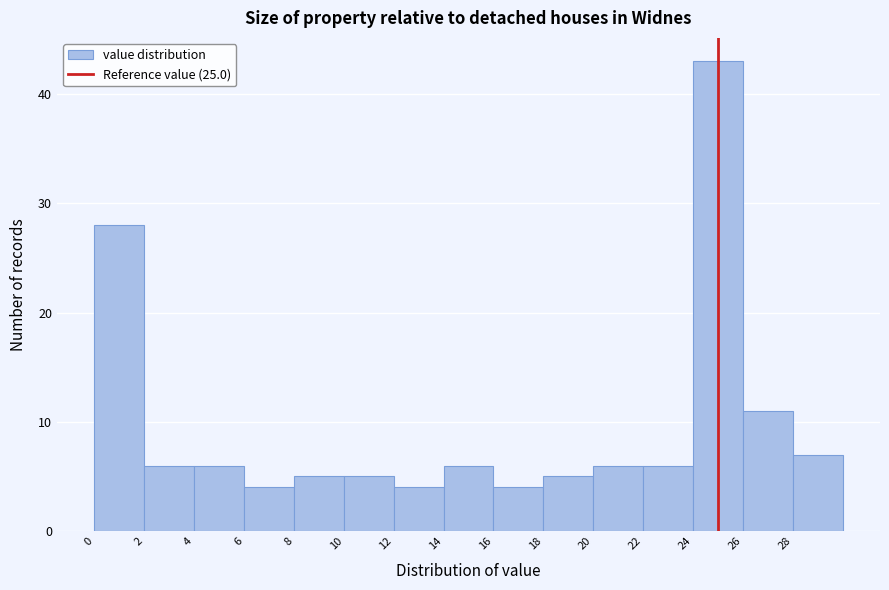

How tall is the bar that spans 28 to 30 on the x-axis? The values are not printed on the chart, so give them approximately, as read against the axis.

7